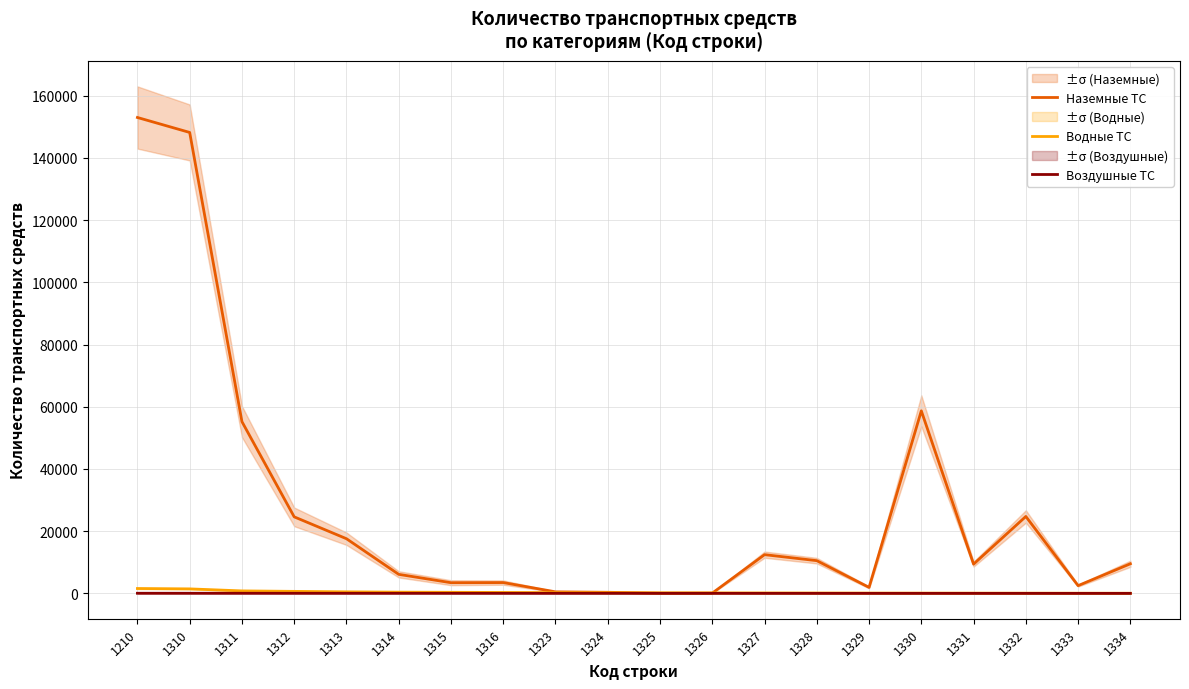

Is it true that Воздушные ТС equals 35 at 1312?

True